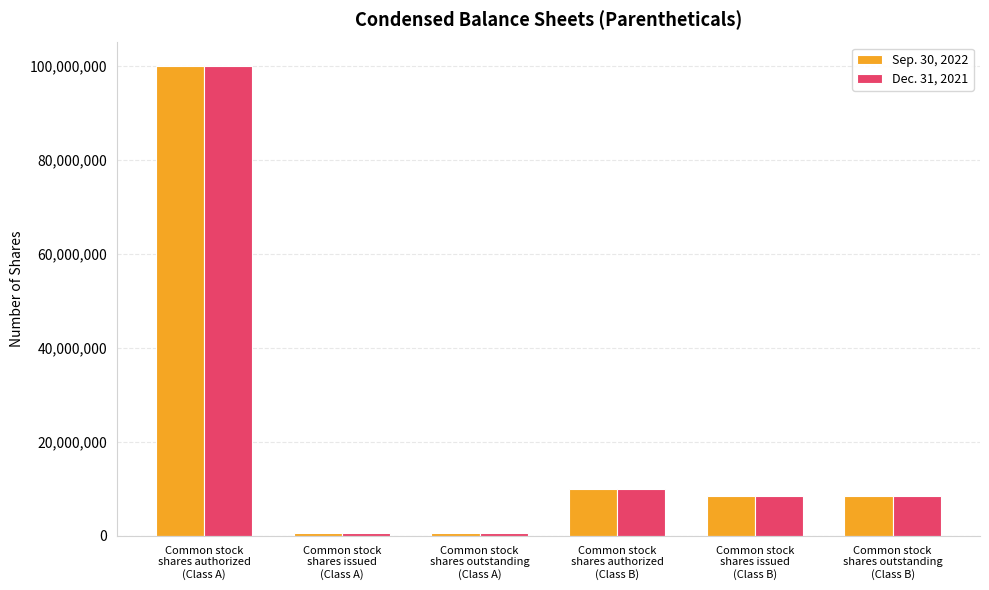

At which label does Sep. 30, 2022 first exceed 8546667?

Common stock
shares authorized
(Class A)